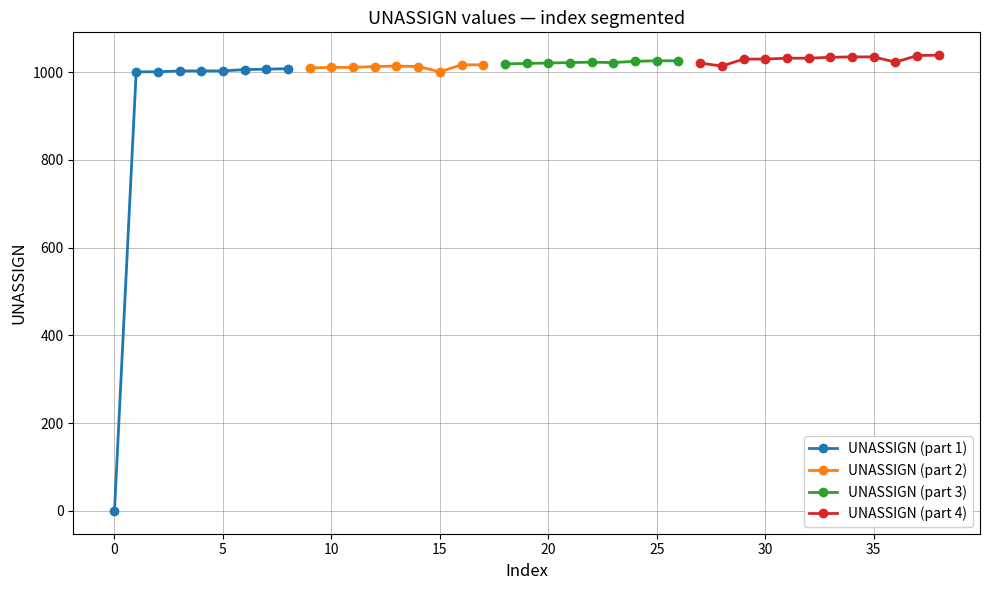

Is it true that the value at 1025 is 1407?

False